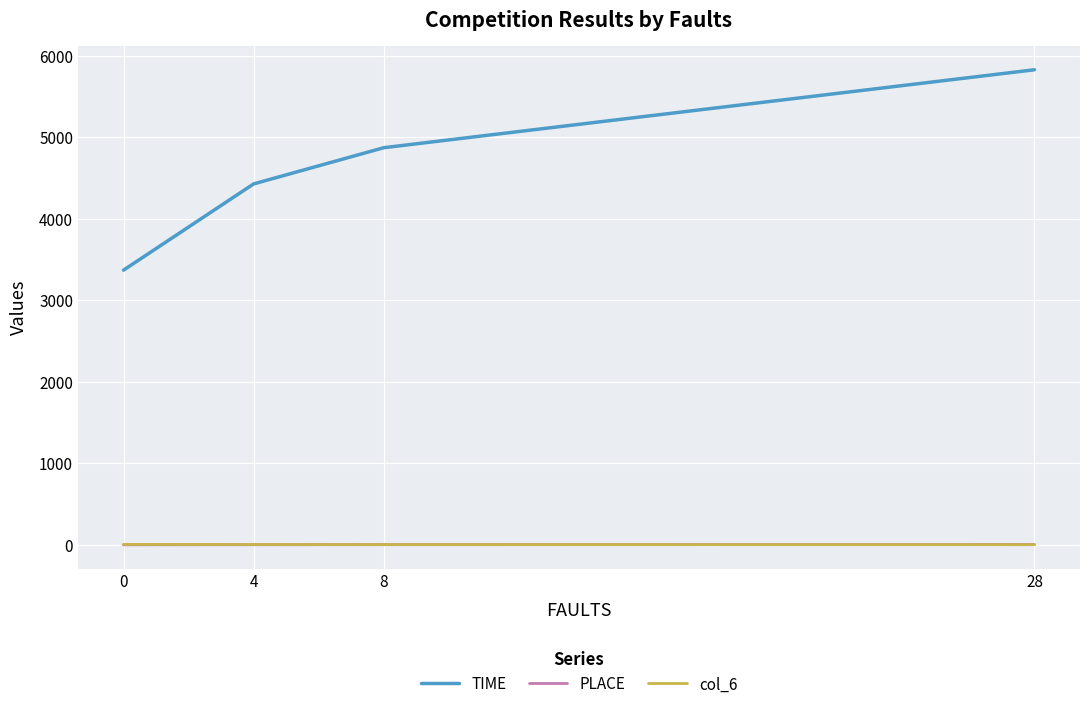

Is it true that TIME equals 4428 at 4?

True